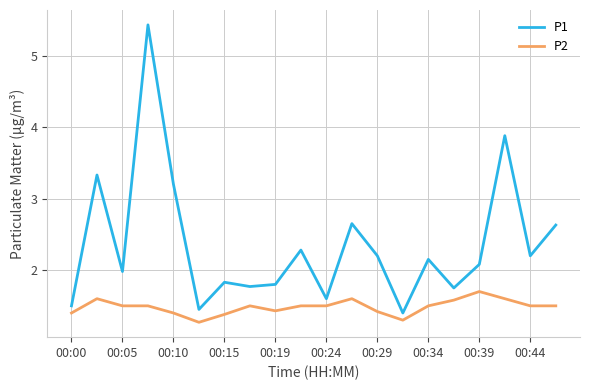

In P1, how many points are lower than both neighbors (excluding endpoints)?

7